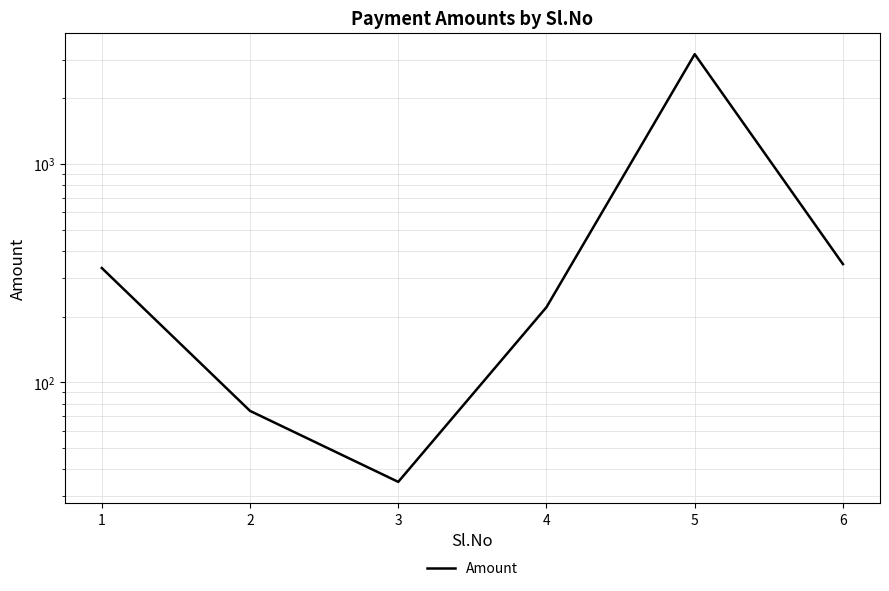

List the labels in order of value, largest first.

5, 6, 1, 4, 2, 3